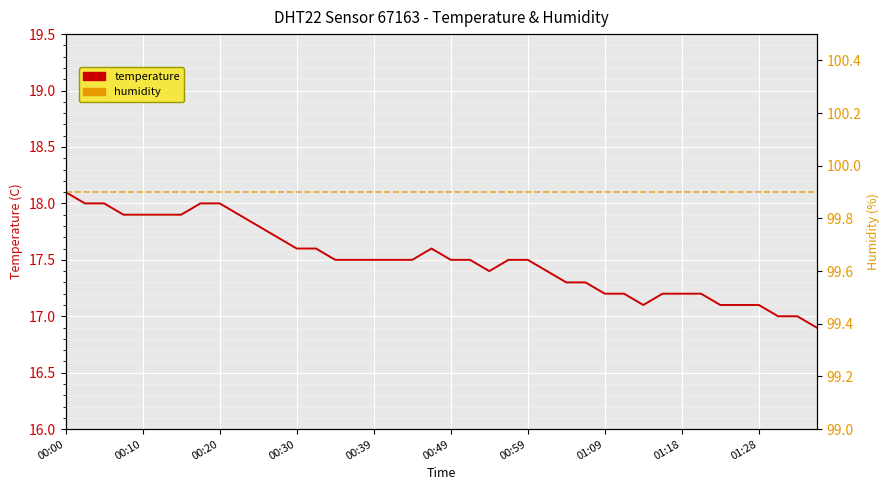

At how many categories does at least one series exceed 73?

40